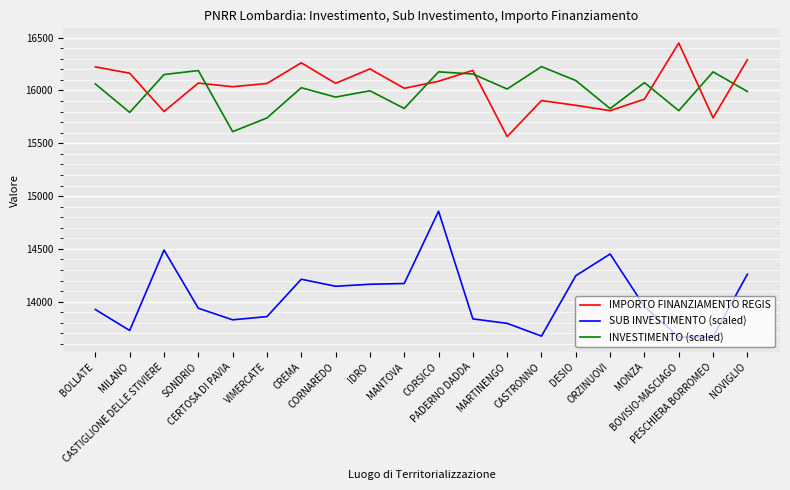

Which series changed the most between CREMA and CASTRONNO?

SUB INVESTIMENTO (scaled)